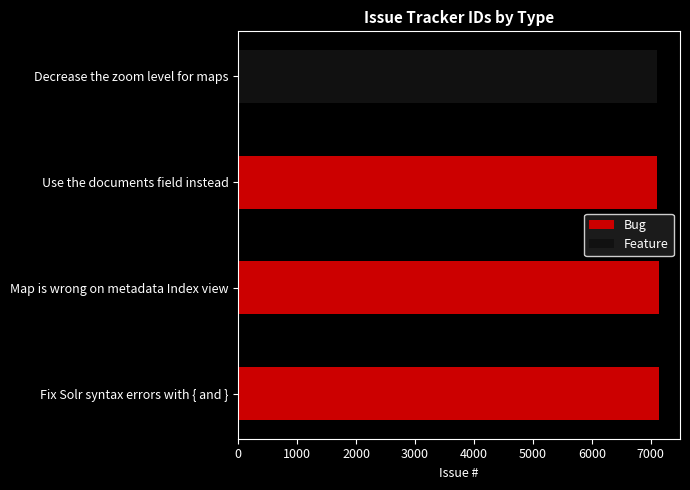

What value does the Bug series have at Use the documents field instead?

7102